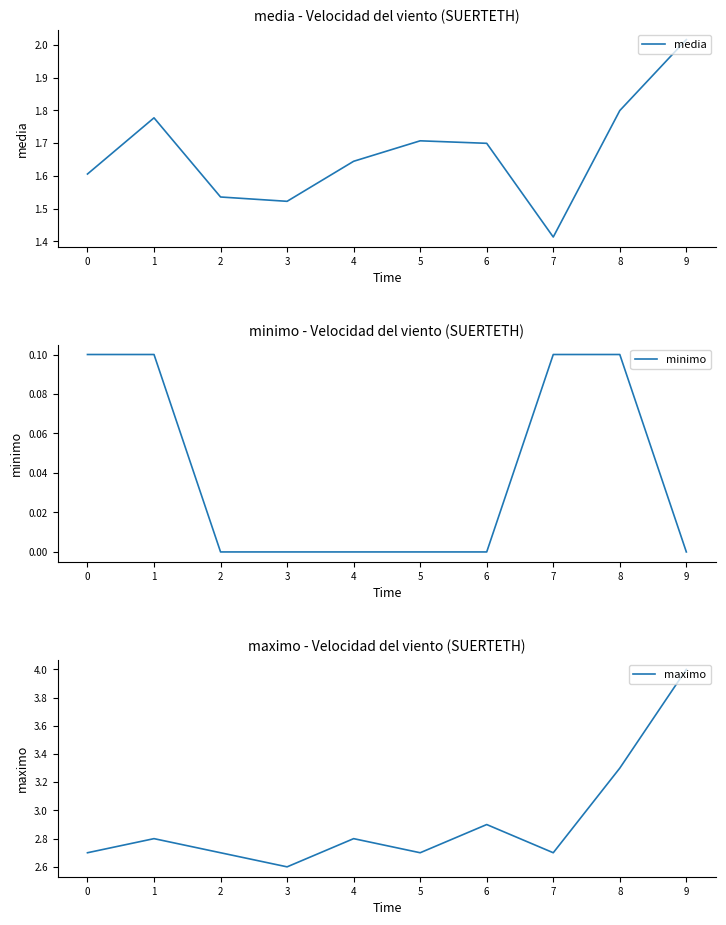

Reading right to left, extract all data points from this chart.

media: 9=2.0	8=1.8	7=1.4	6=1.7	5=1.7	4=1.6	3=1.5	2=1.5	1=1.8	0=1.6
minimo: 9=0.0	8=0.1	7=0.1	6=0.0	5=0.0	4=0.0	3=0.0	2=0.0	1=0.1	0=0.1
maximo: 9=4.0	8=3.3	7=2.7	6=2.9	5=2.7	4=2.8	3=2.6	2=2.7	1=2.8	0=2.7